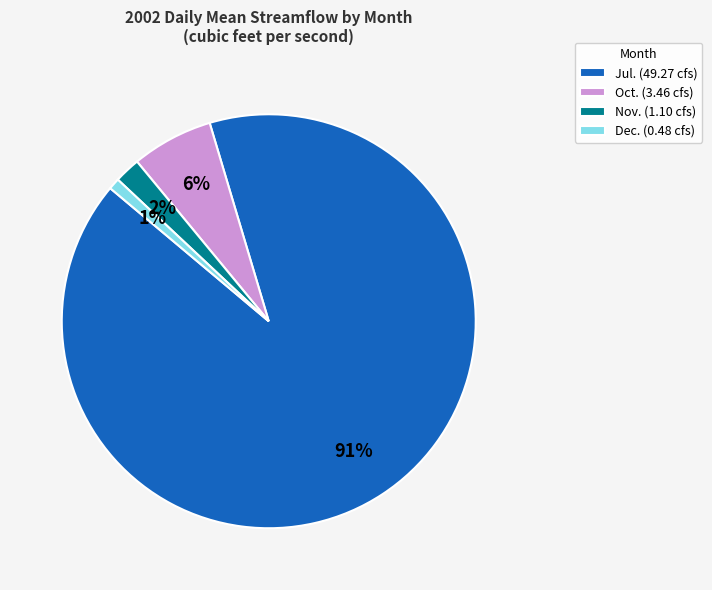

Which category has the biggest portion of the pie?

Jul. (49.27 cfs)